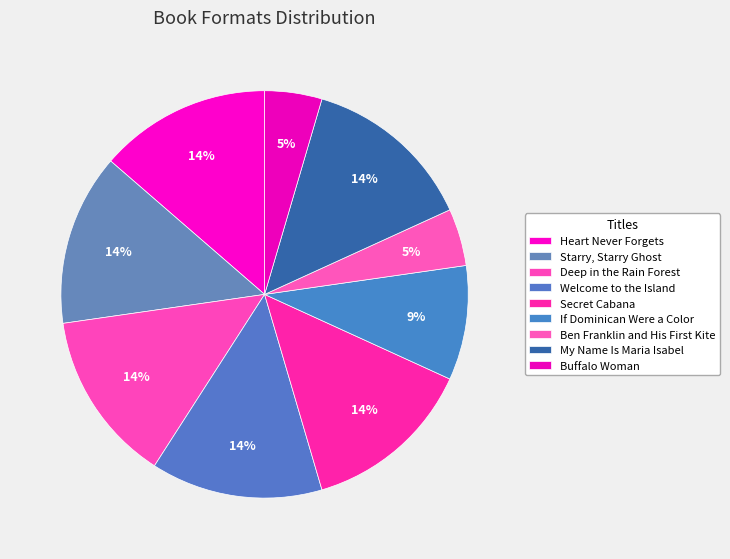

How many segments does this pie chart have?

9